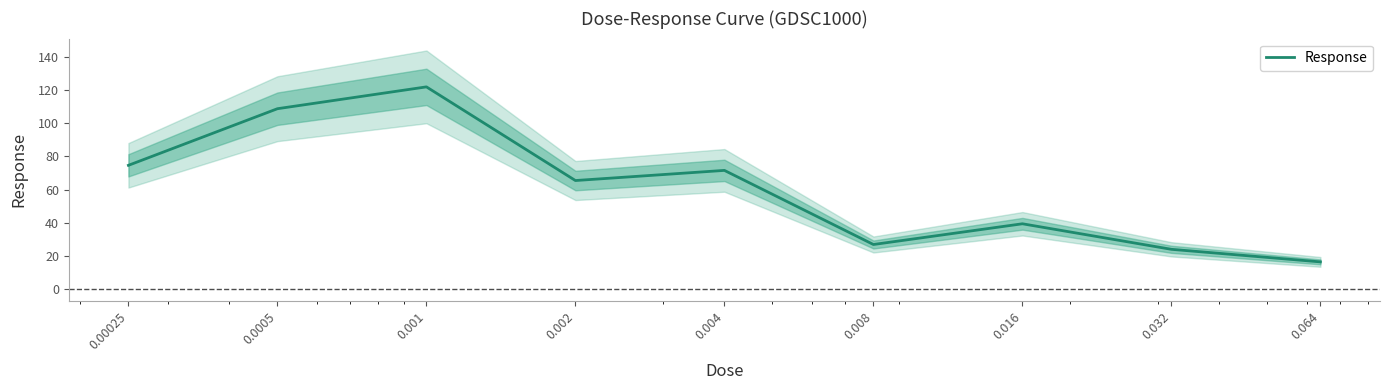

How many interior local peaks (higher than both neighbors) does the data have?

3